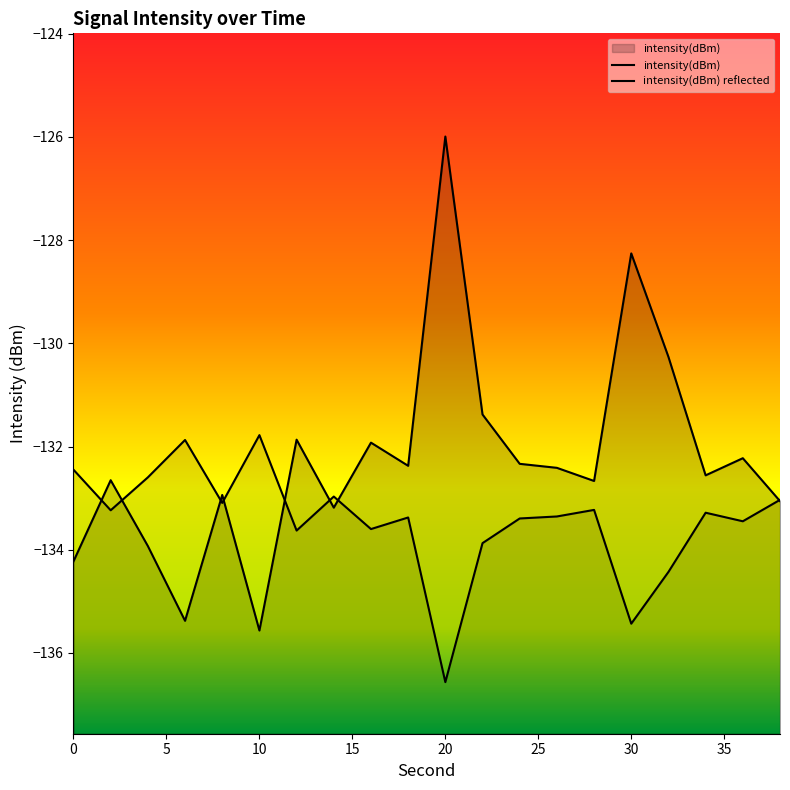

Rank the categories by value from lowest to highest.

10, 6, 0, 4, 14, 38, 8, 28, 2, 34, 26, 18, 24, 36, 16, 12, 22, 32, 30, 20